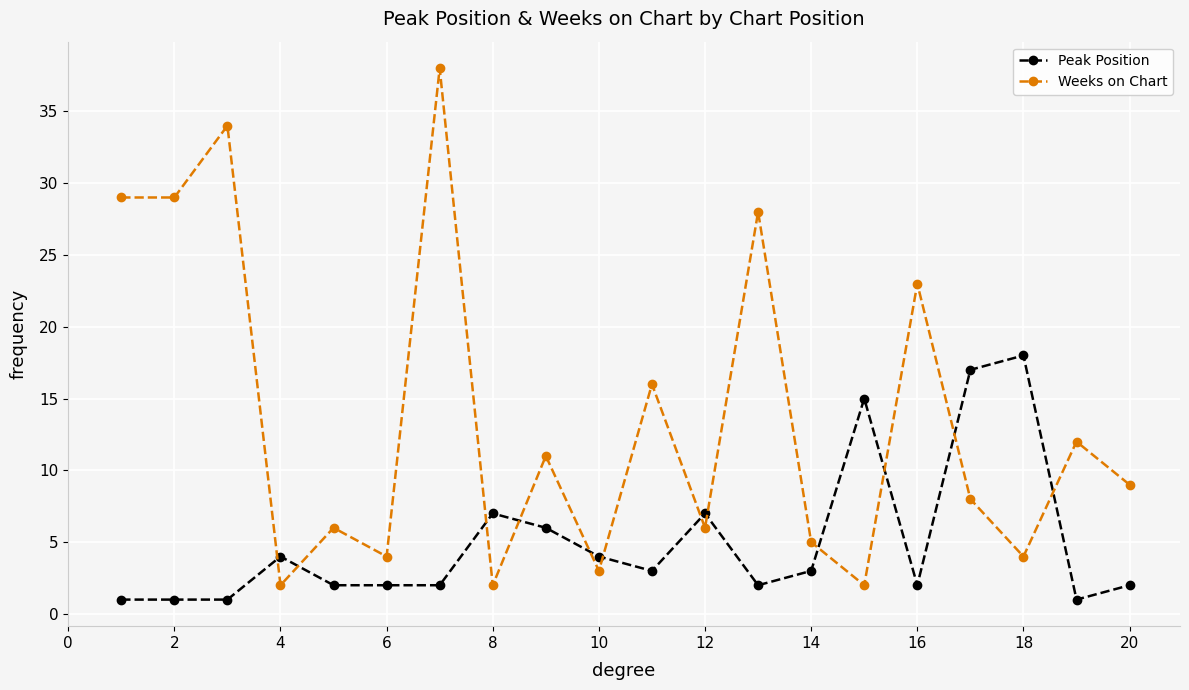

Which series ends up on top after the final intersection of Weeks on Chart and Peak Position?

Weeks on Chart